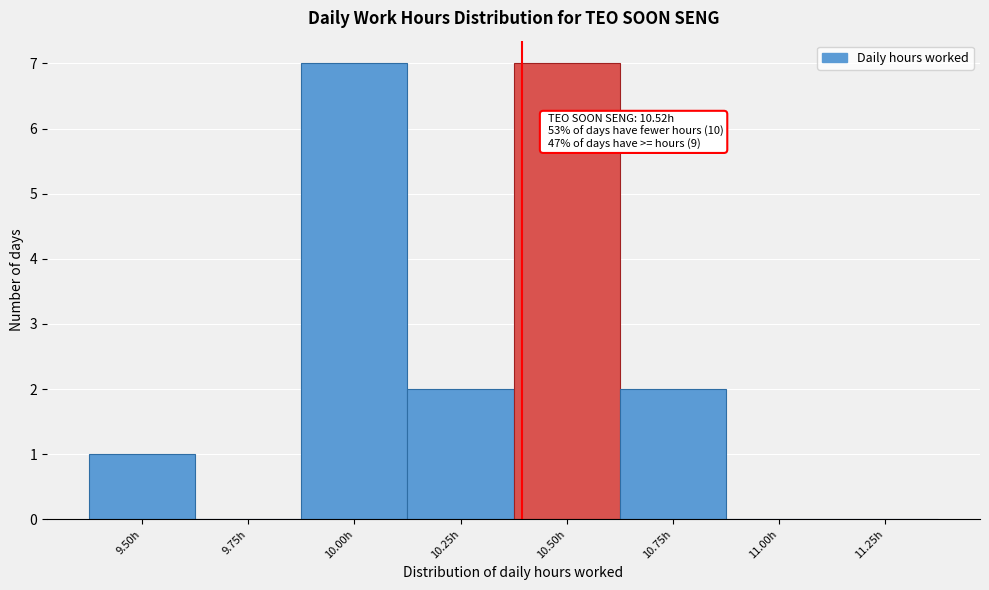

Reading right to left, list all the values displayed in this chart.

11.25h=0	11.00h=0	10.75h=2	10.50h=7	10.25h=2	10.00h=7	9.75h=0	9.50h=1